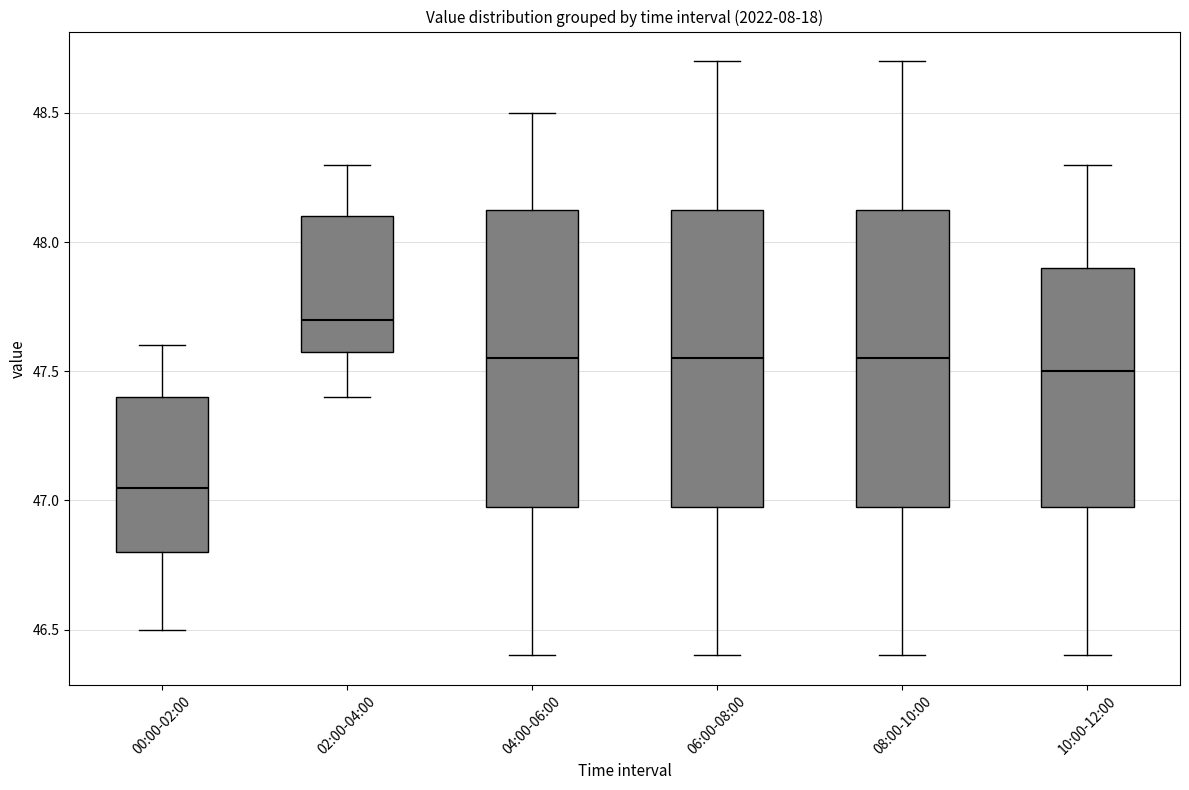

Which box has the highest median line?

02:00-04:00